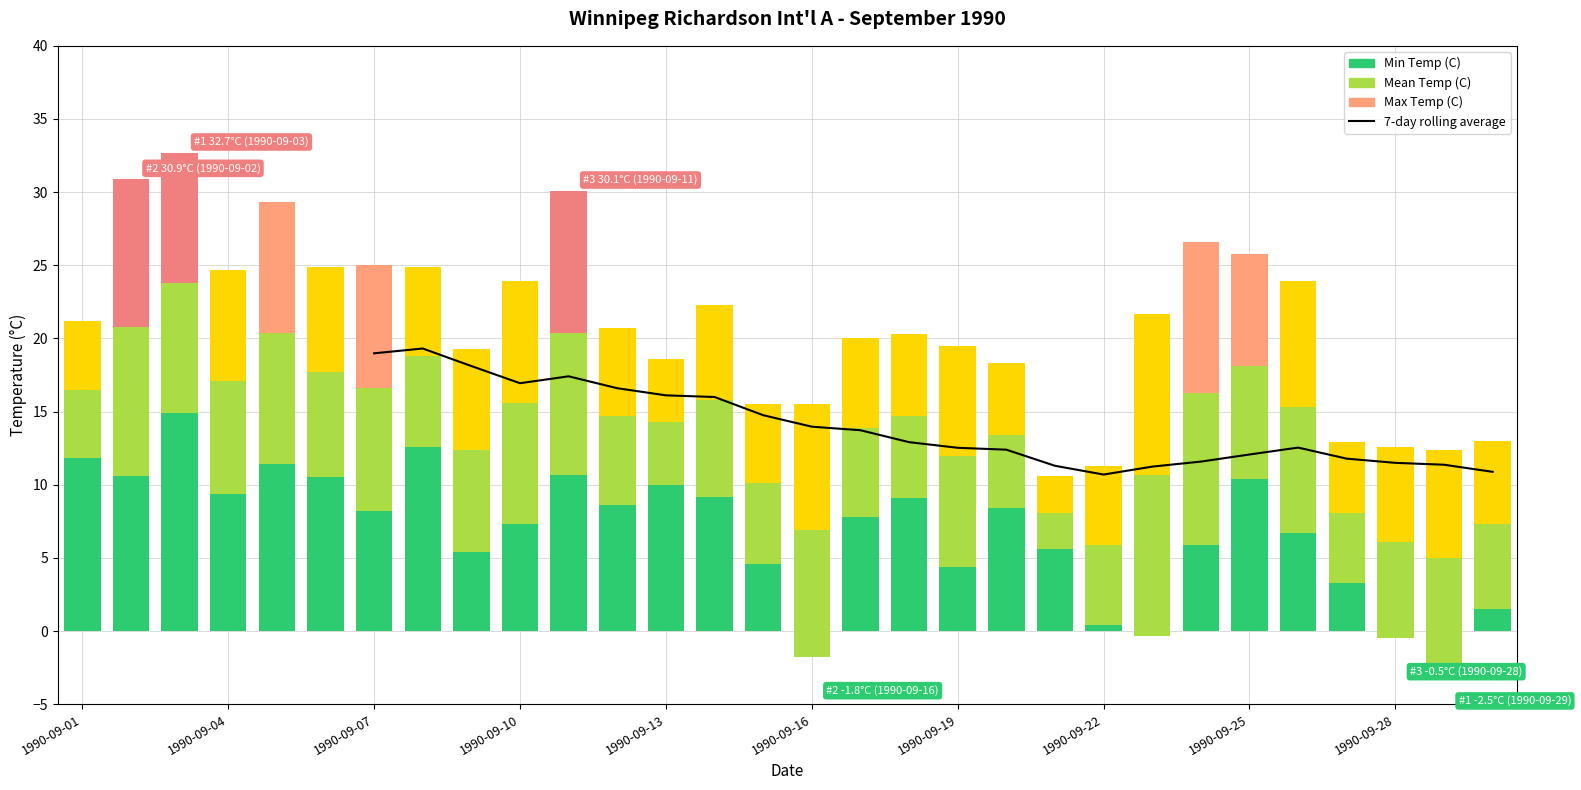

What is the greatest value displayed?

32.7